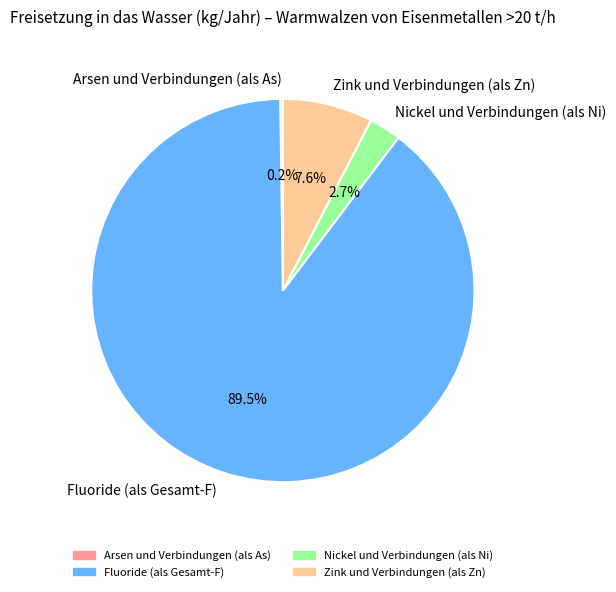

Which slice is the largest?

Fluoride (als Gesamt-F)